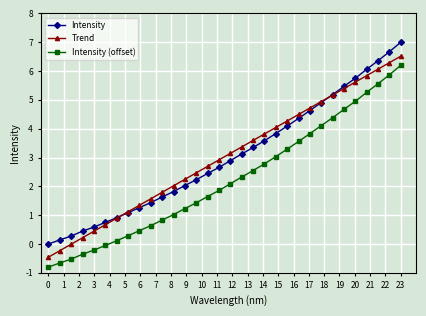

How many data points does each series have?

32